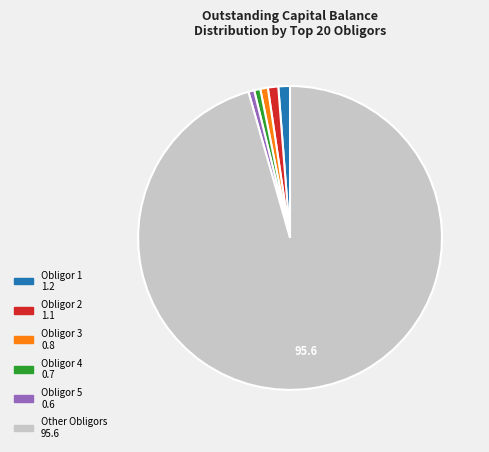

Is there a majority slice in this chart?

Yes